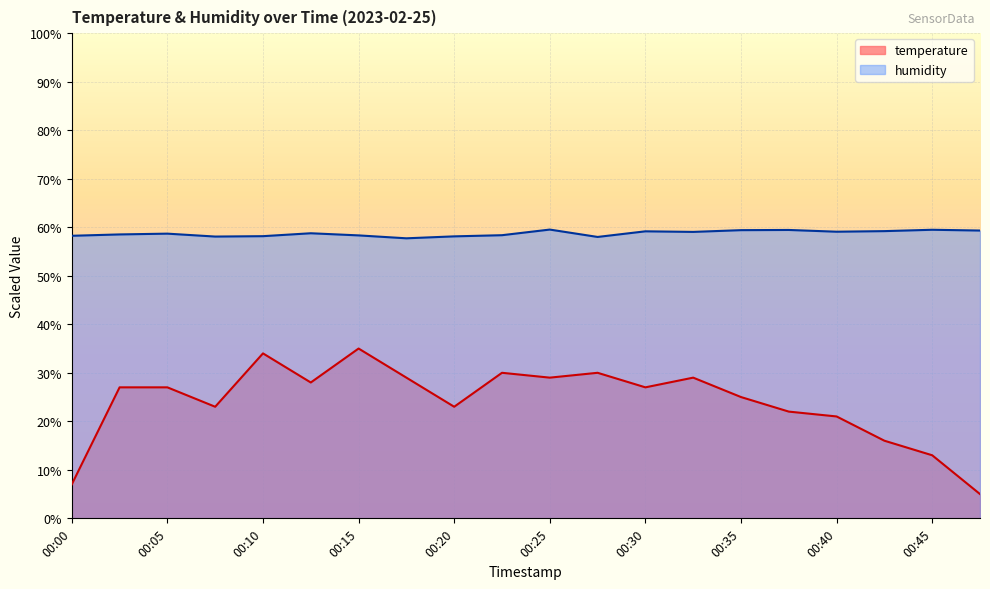

Count the number of categories in the chart.

20